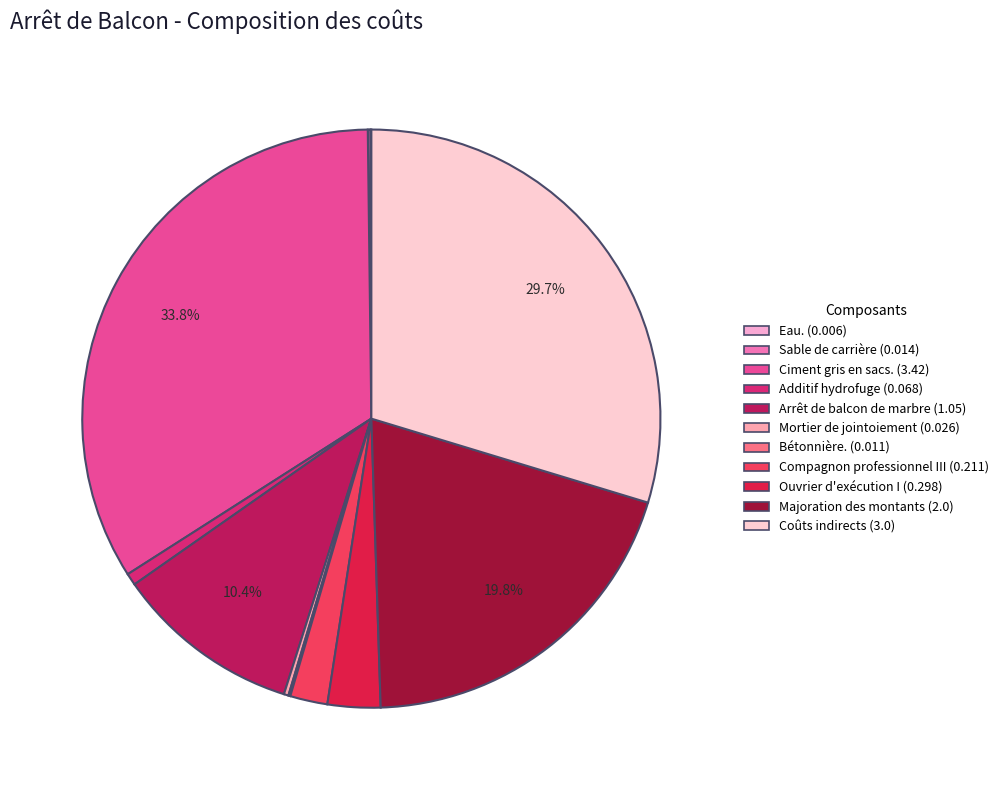

How many slices are in this pie chart?

11